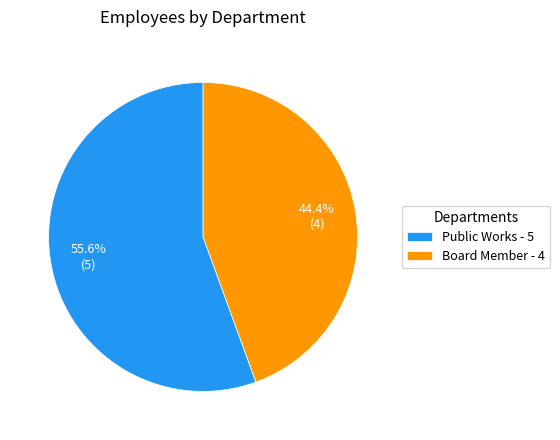

What percentage is the Board Member slice, to the nearest percent?

44%